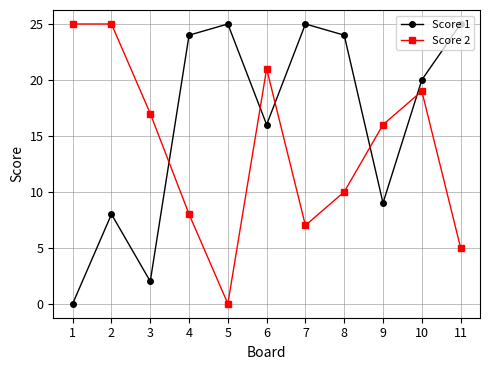

Is this an area chart (filled region under the line)?

No